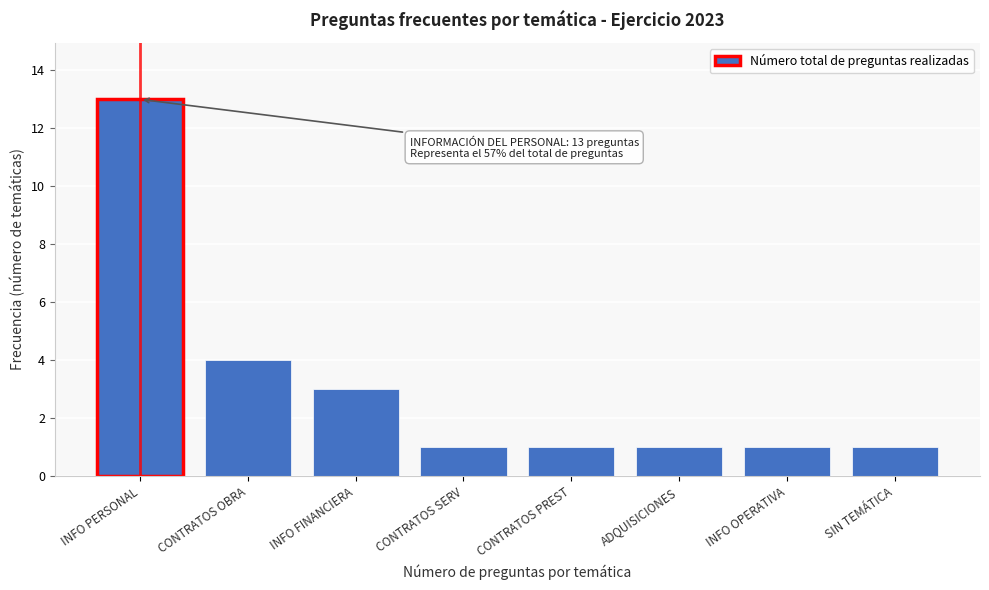

Reading right to left, transcribe all the data shown in this chart.

SIN TEMÁTICA=1	INFO OPERATIVA=1	ADQUISICIONES=1	CONTRATOS PREST=1	CONTRATOS SERV=1	INFO FINANCIERA=3	CONTRATOS OBRA=4	INFO PERSONAL=13